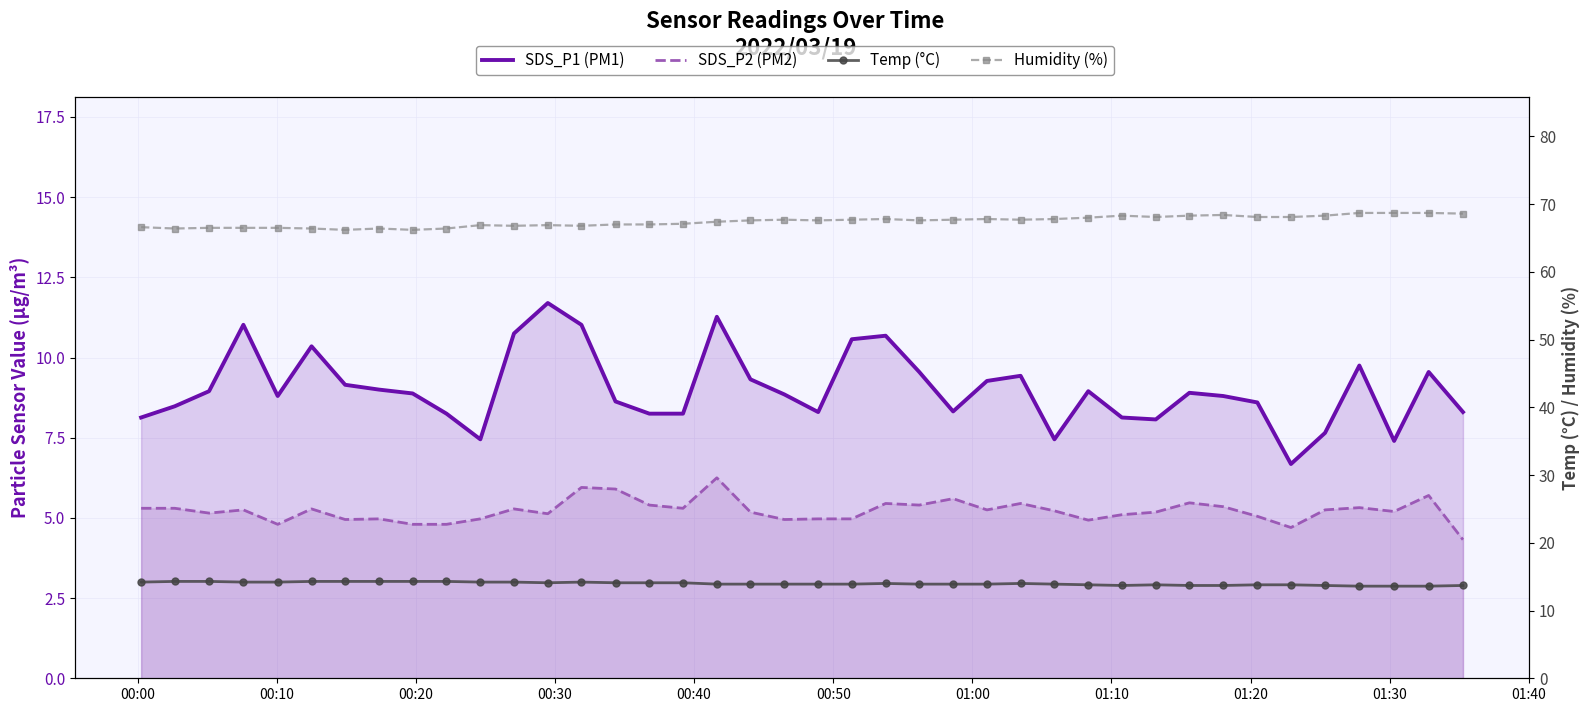

How many lines are shown in the chart?

4